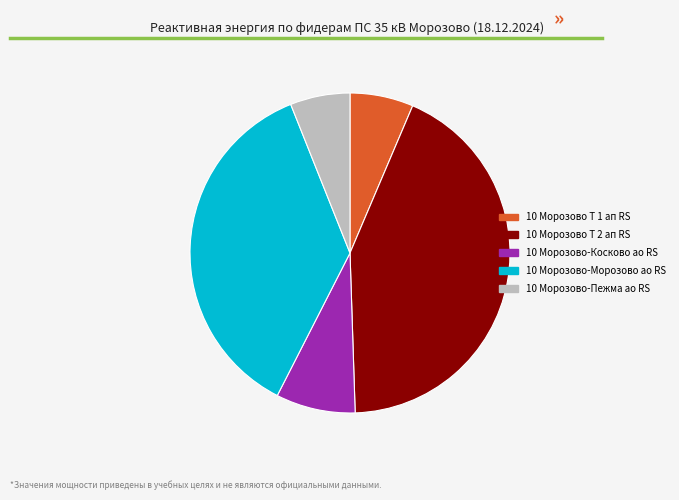

Which category has the biggest portion of the pie?

10 Морозово Т 2 ап RS